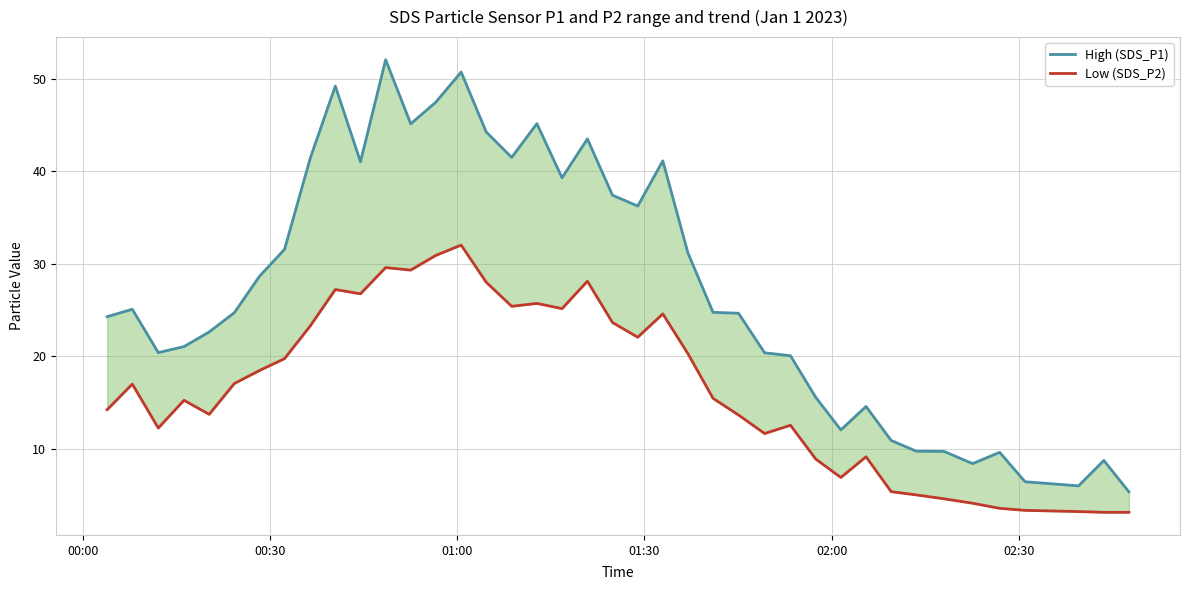

Does the chart display data point markers on the line(s)?

No